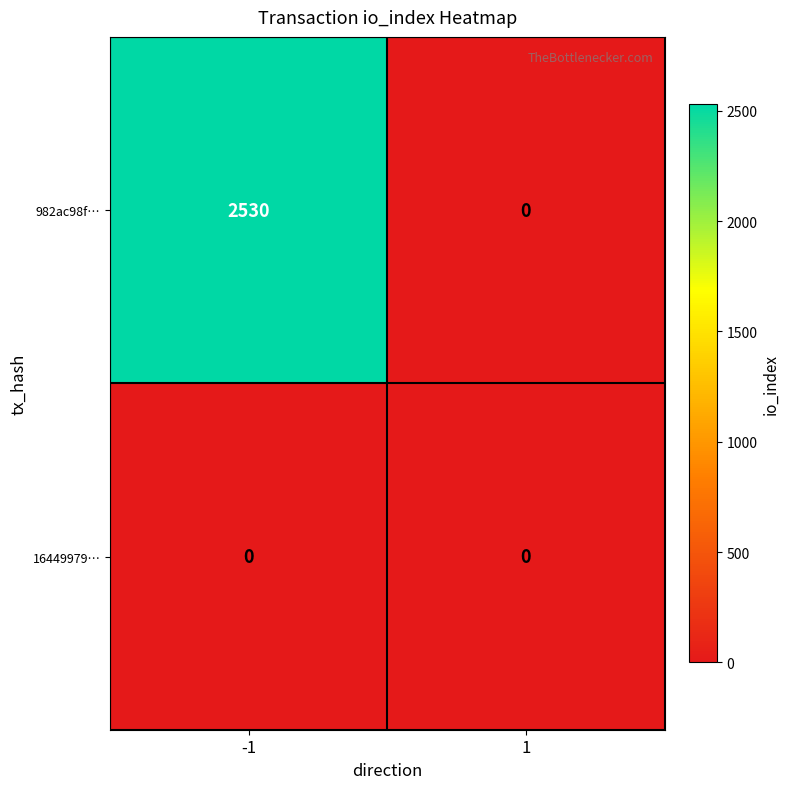

Reading left to right, extract all data points from this chart.

982ac98f…: -1=2530	1=0
16449979…: -1=0	1=0